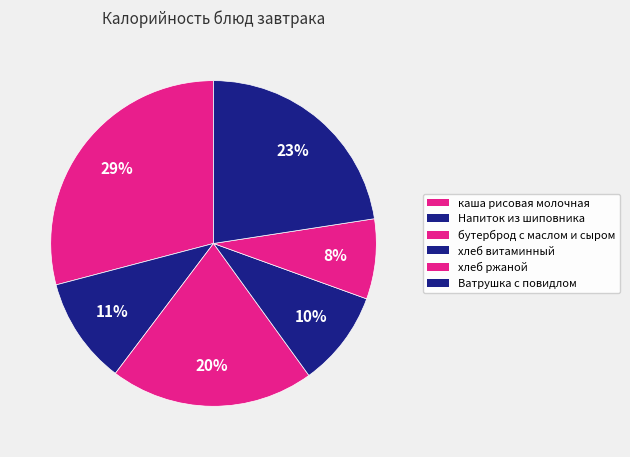

How many segments does this pie chart have?

6